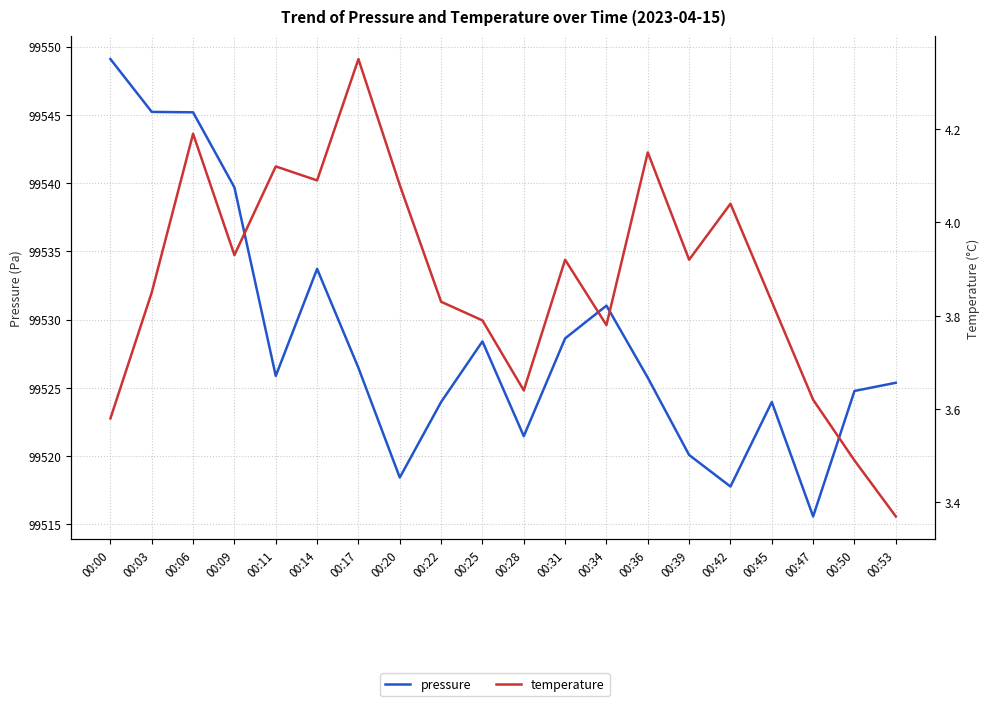

Which series has the largest range (max minus min)?

pressure